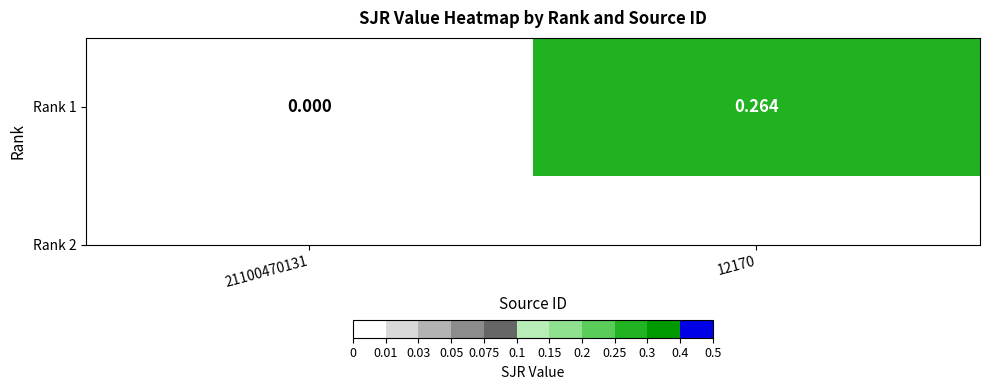

What is the difference between the values at 12170 and 21100470131?

0.3